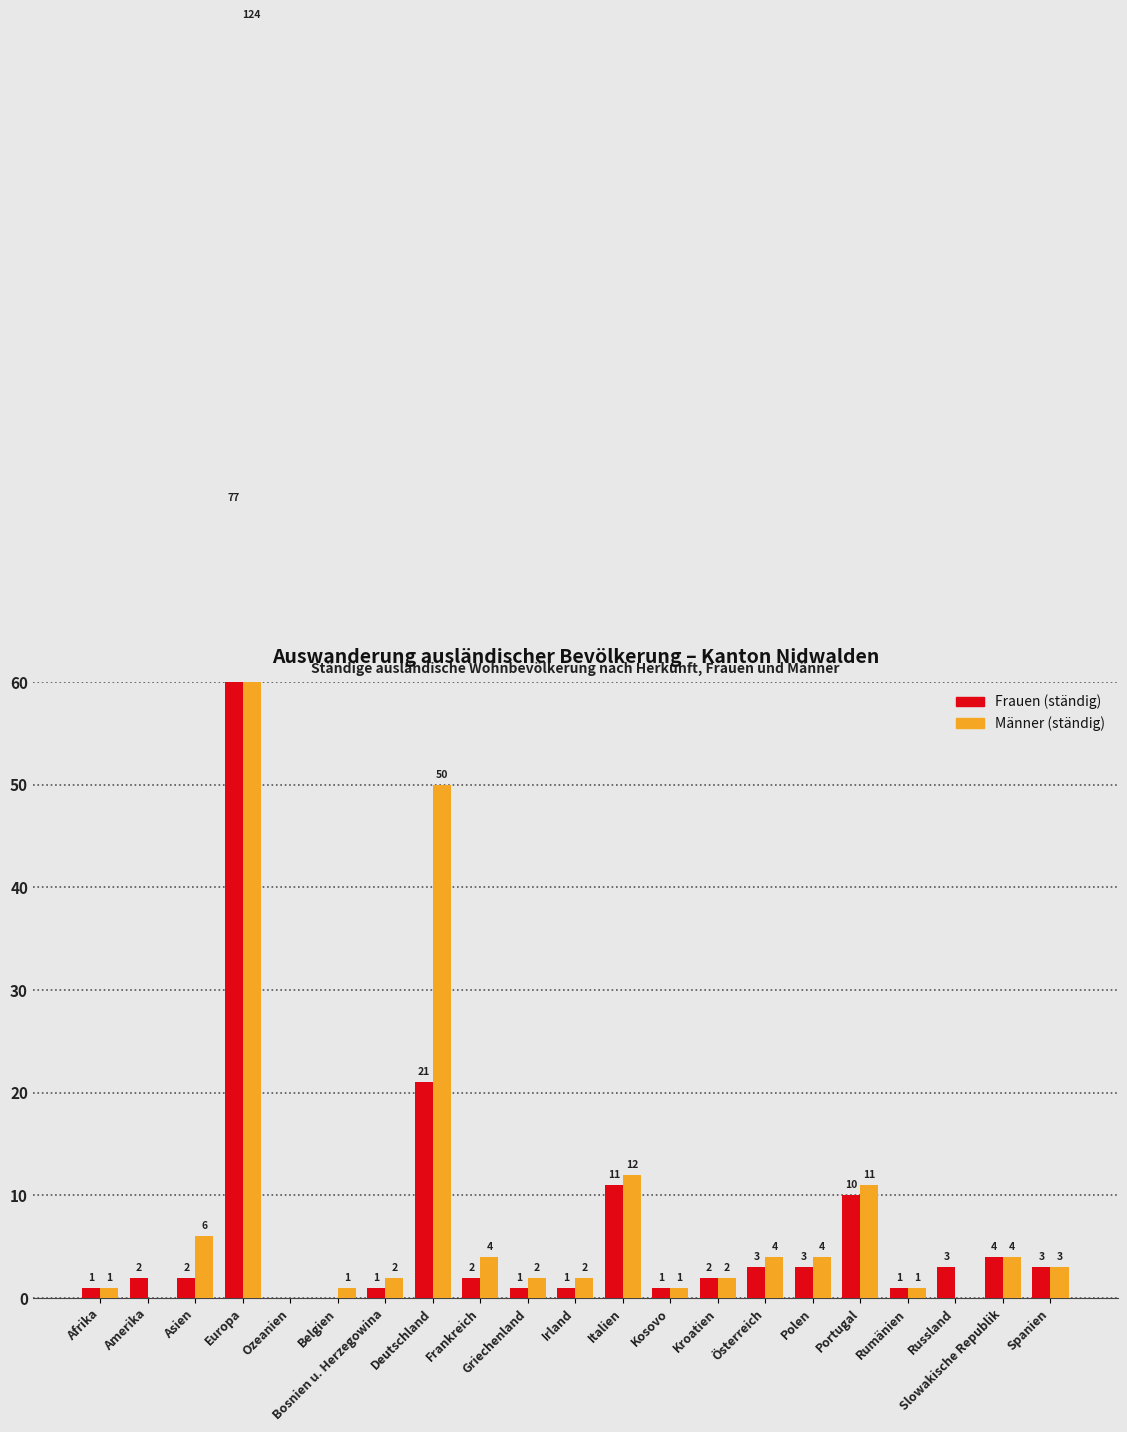

Is it true that Frauen (ständig) equals 3 at Spanien?

True